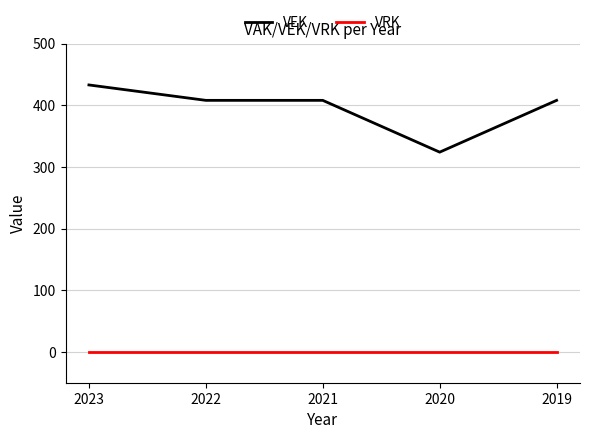

The VRK series shows 0 at 2023. True or false?

True